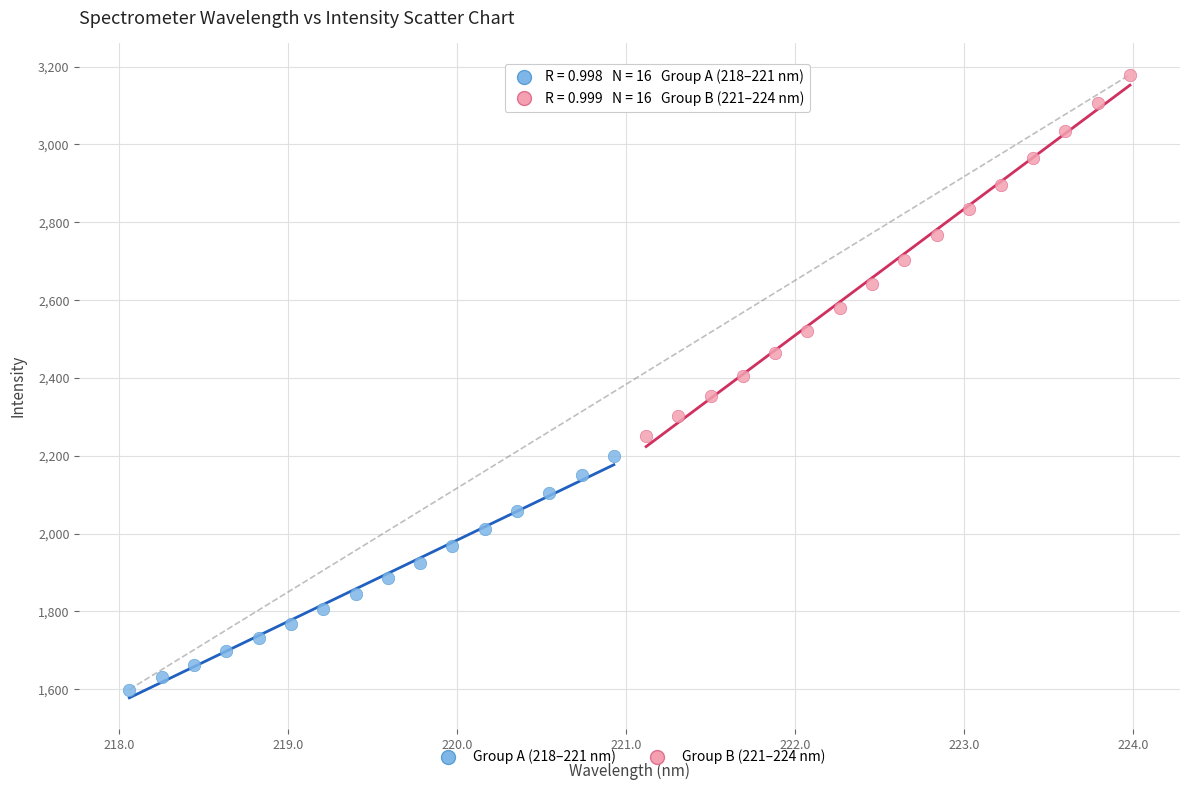

What are all the series names shown in the legend?

Group A (218–221 nm), Group B (221–224 nm)